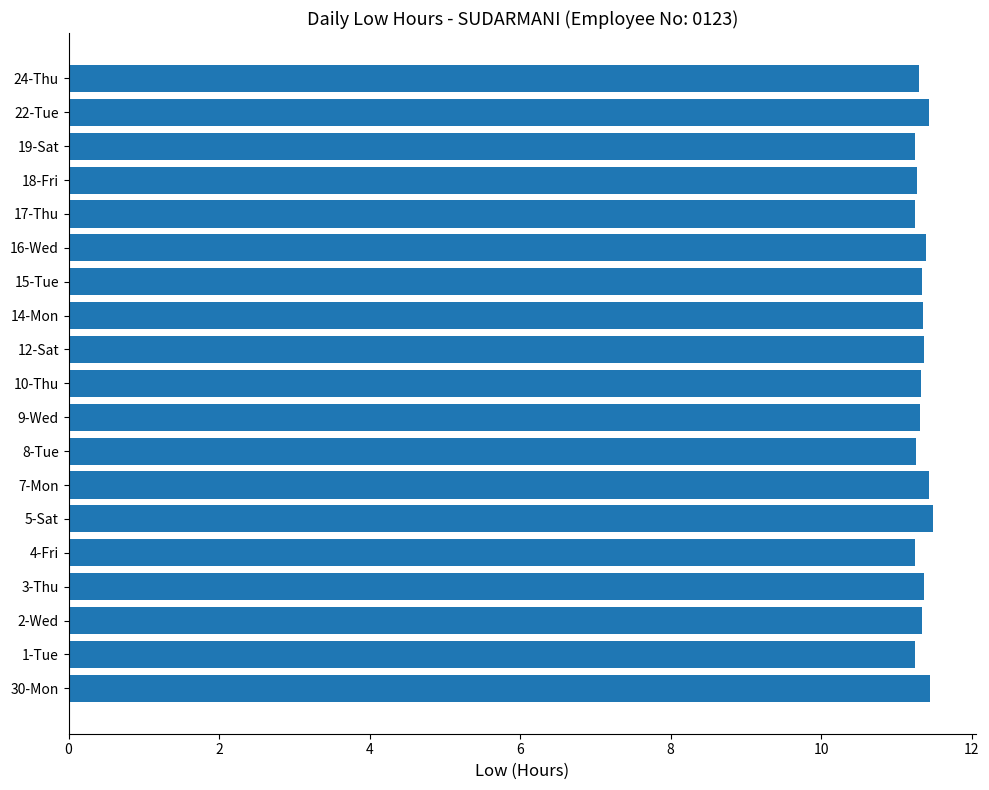

Approximately how many times larger is the value at 7-Mon compared to 22-Tue?

1.0